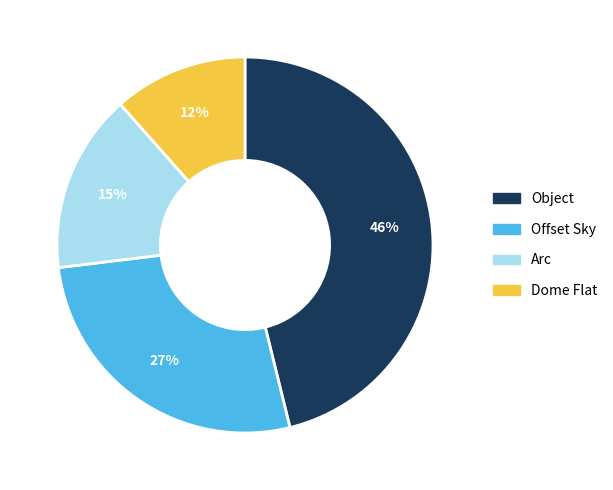

How many segments does this pie chart have?

4